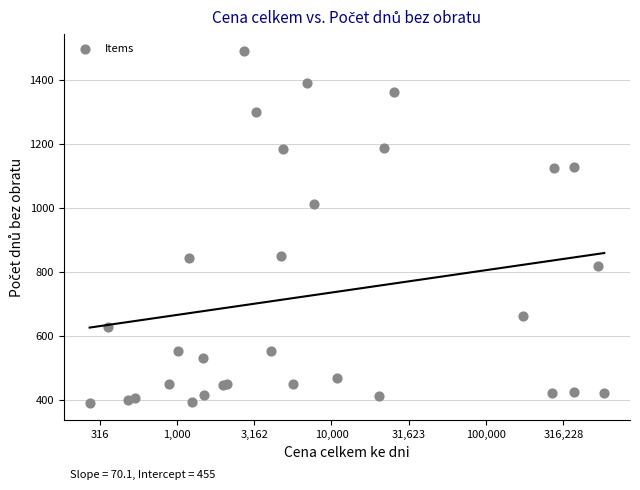

What Y value in the scatter plot is closest to 940?

1013